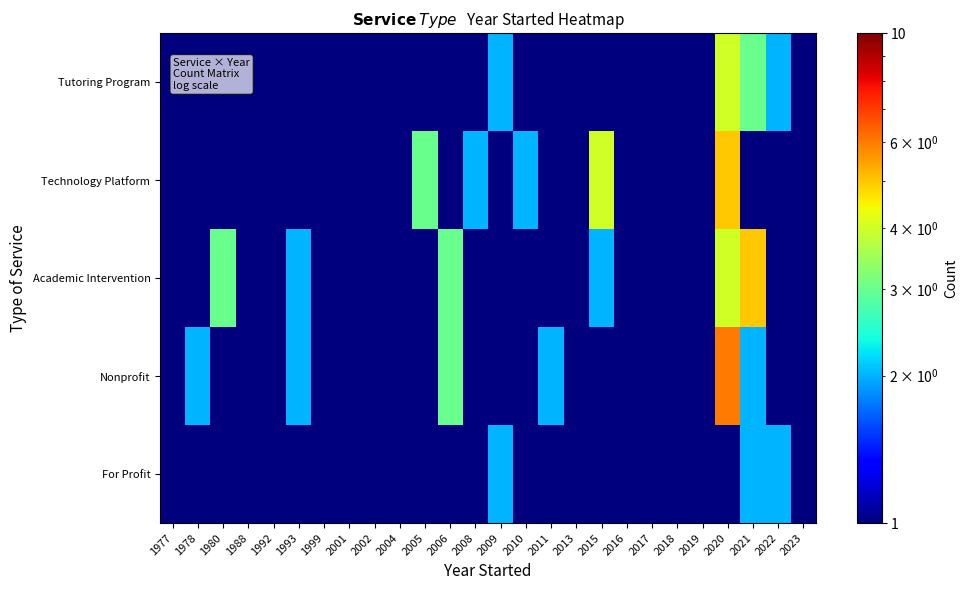

At how many categories does at least one series exceed 3?

3